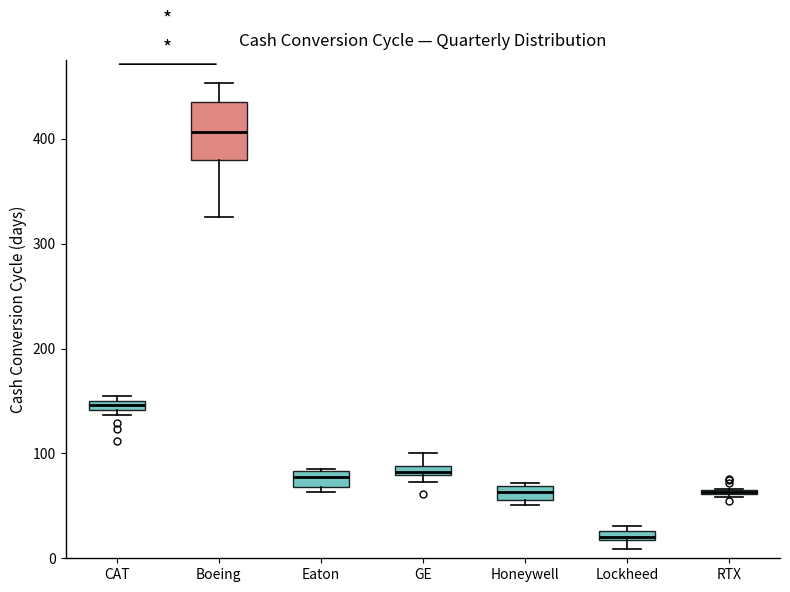

Where is the lower edge of the box for Eaton on the y-axis? The values are not printed on the chart, so give them approximately, as read against the axis.

70